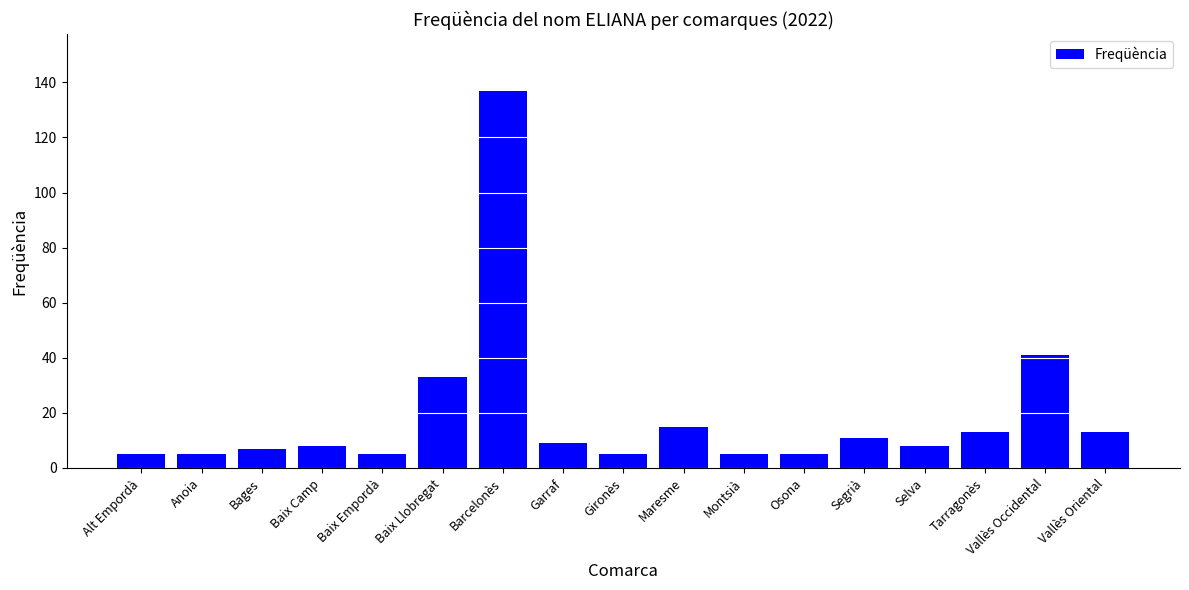

What is the average value?

19